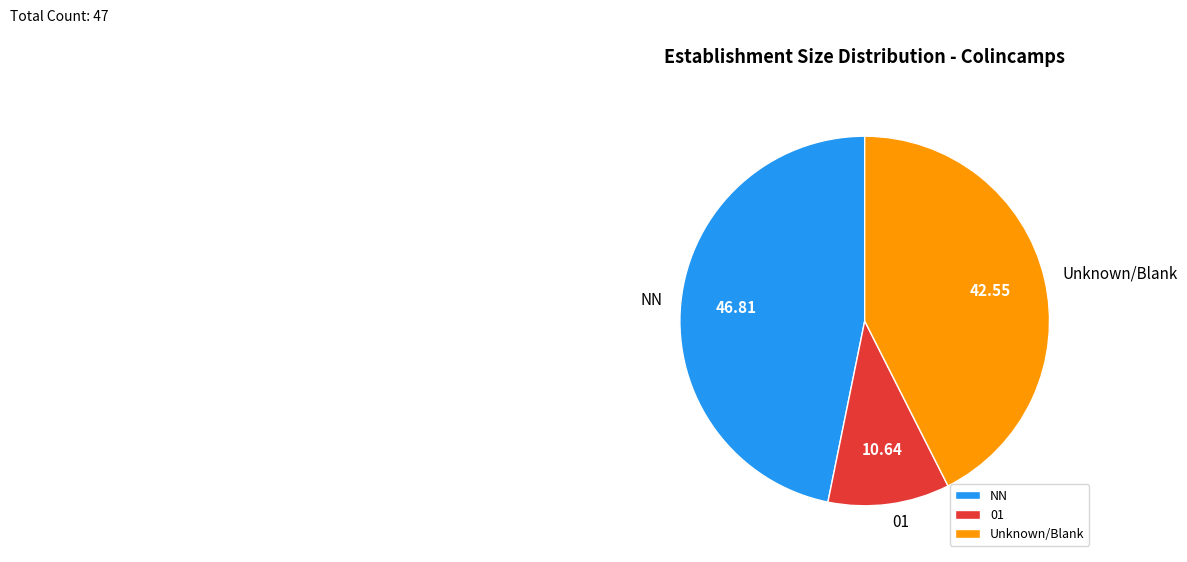

True or false: NN accounts for 39% of the total.

False